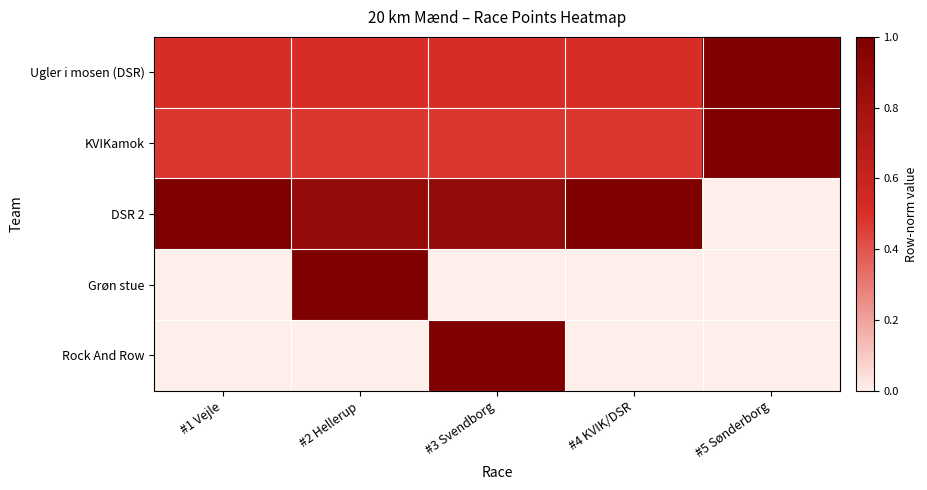

At which category is the sum across all series the highest?

#2 Hellerup